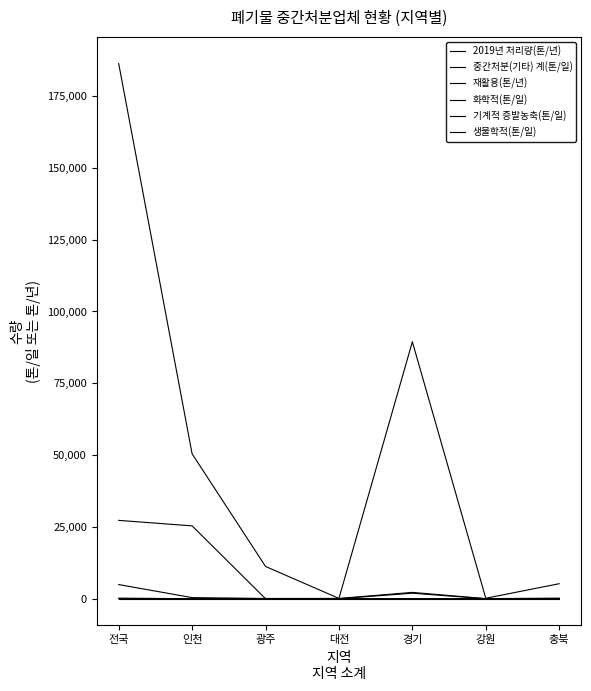

The value of 재활용(톤/년) at 경기 is 1915. True or false?

True